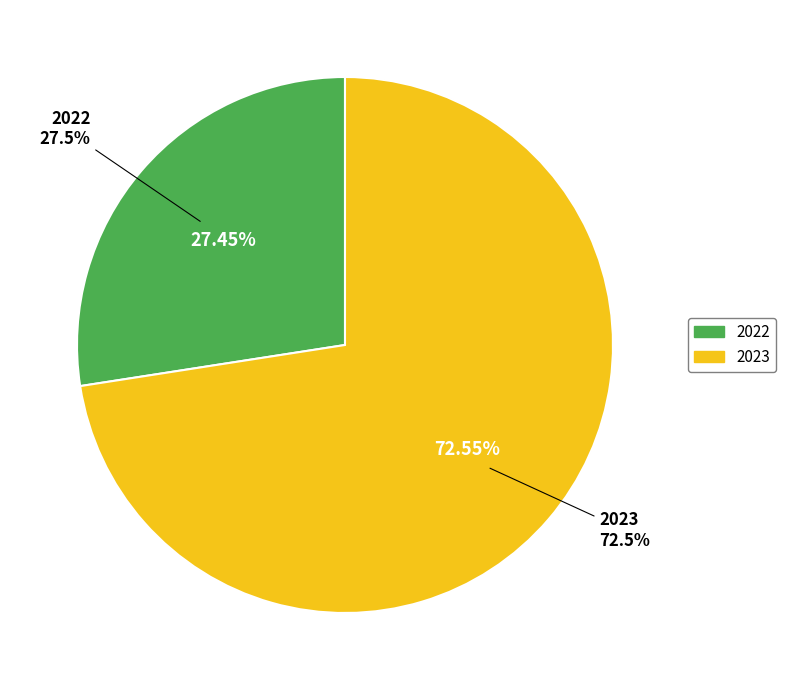

The 2022 slice represents 27% of the pie. True or false?

True